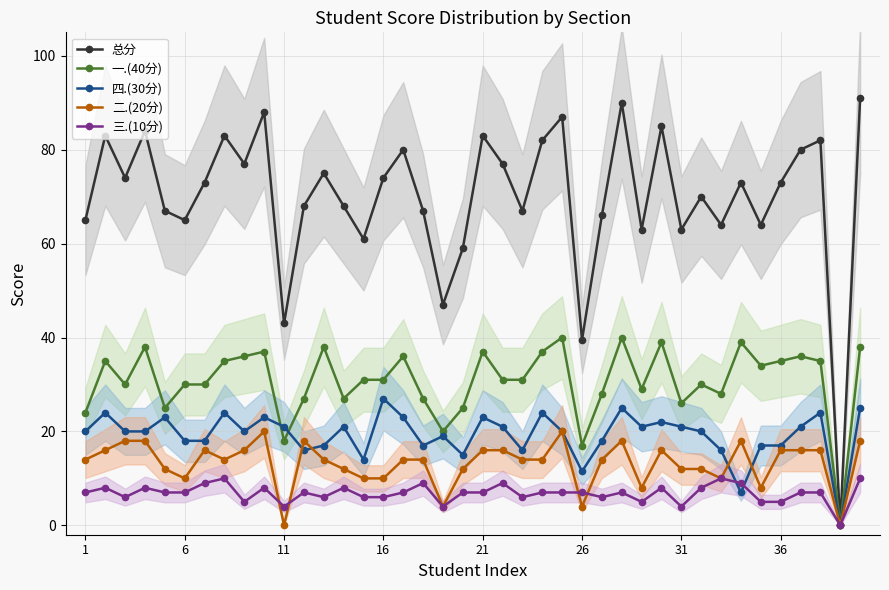

In 一.(40分), how many points are lower than both neighbors (excluding endpoints)?

11